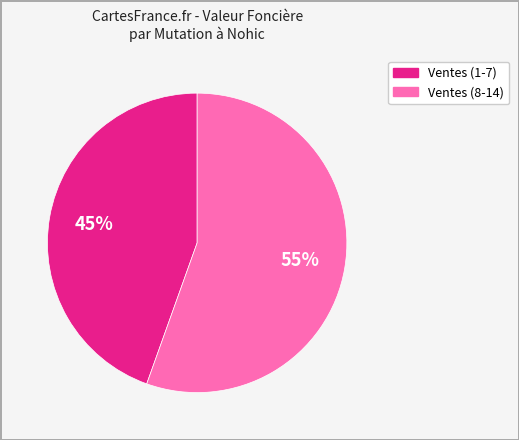

Is there a majority slice in this chart?

Yes